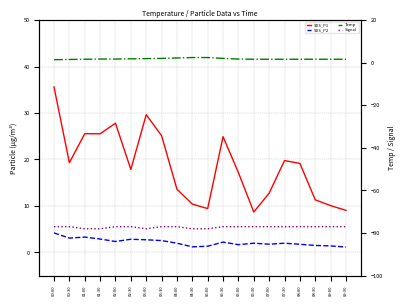

Between 02:30 and 07:00, which series saw the biggest shift?

SDS_P1